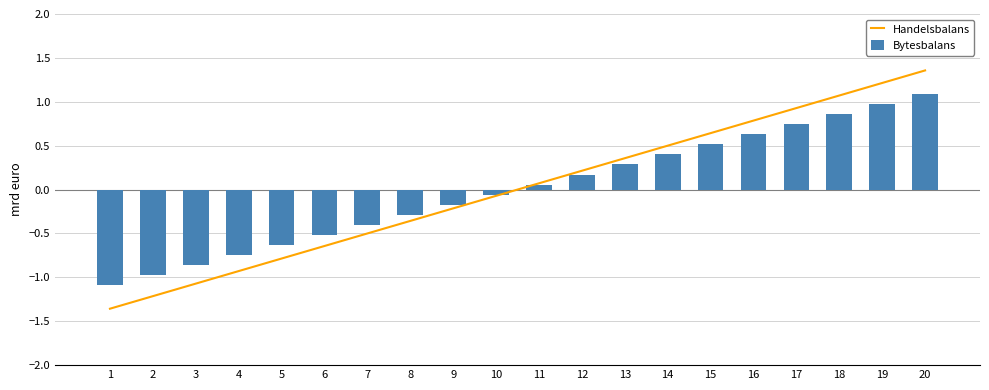

Which category has the highest value in the Handelsbalans series?

20